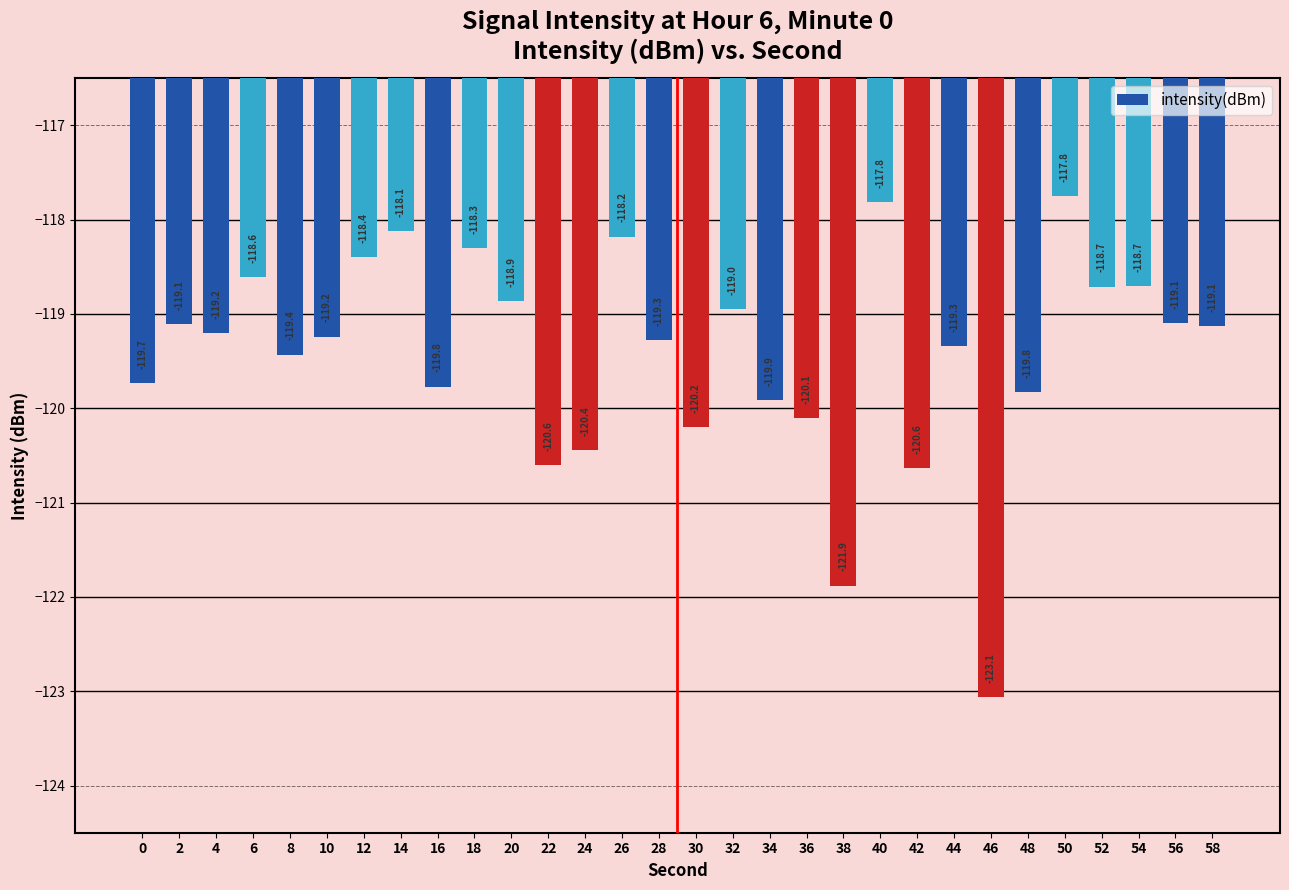

How many bars are there in total?

30